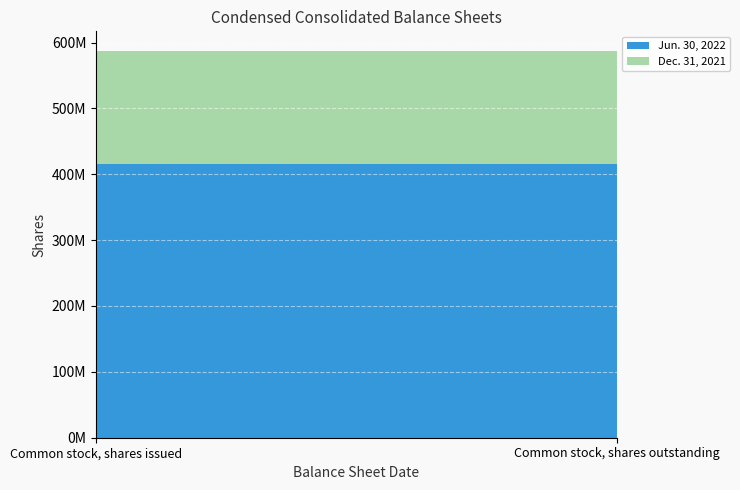

Reading left to right, list all the values displayed in this chart.

Jun. 30, 2022: Common stock, shares issued=415106933	Common stock, shares outstanding=415106933
Dec. 31, 2021: Common stock, shares issued=172478025	Common stock, shares outstanding=172478025